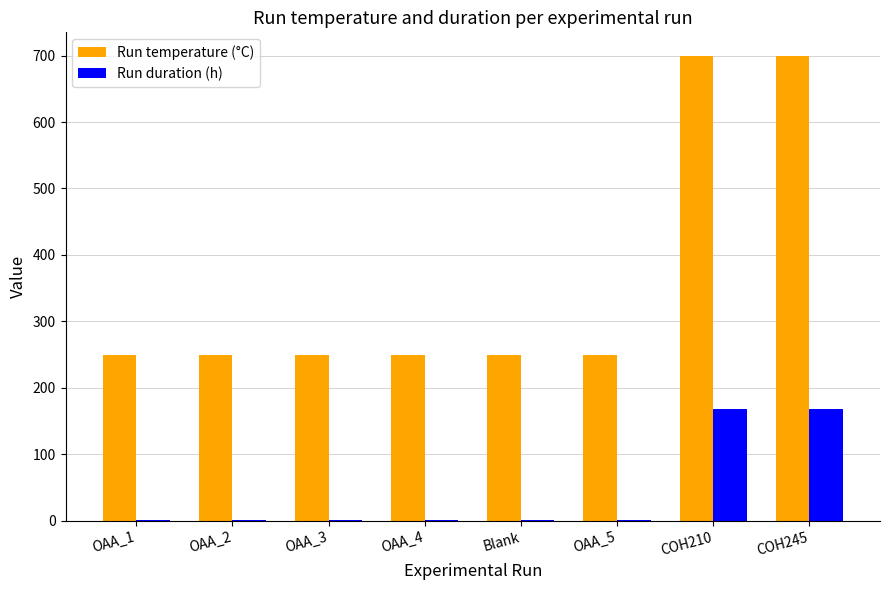

The value of Run temperature (°C) at OAA_2 is 125. True or false?

False